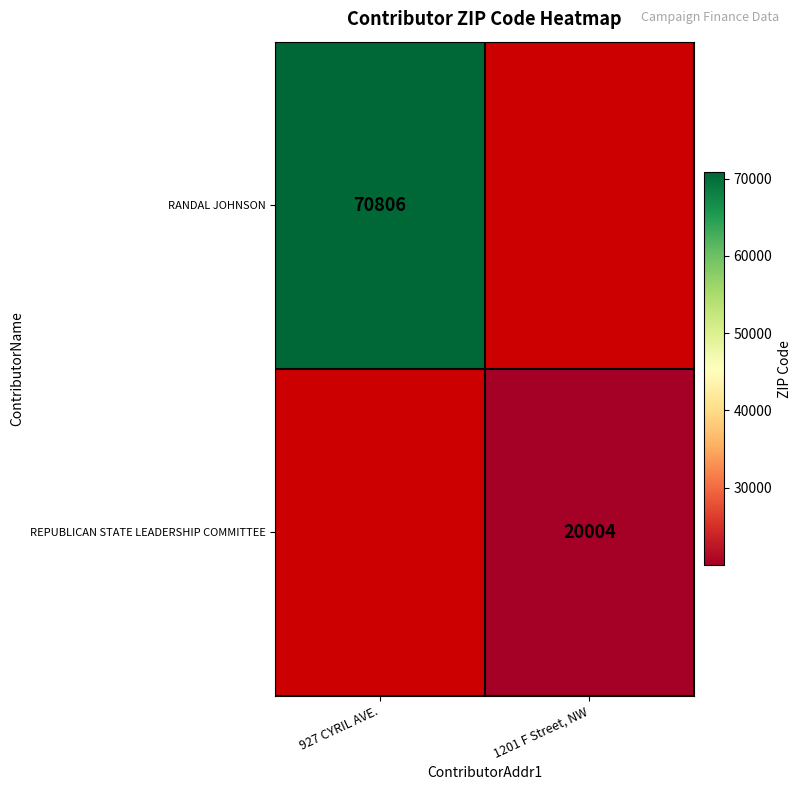

Which has a higher value, 1201 F Street, NW or 927 CYRIL AVE.?

927 CYRIL AVE.